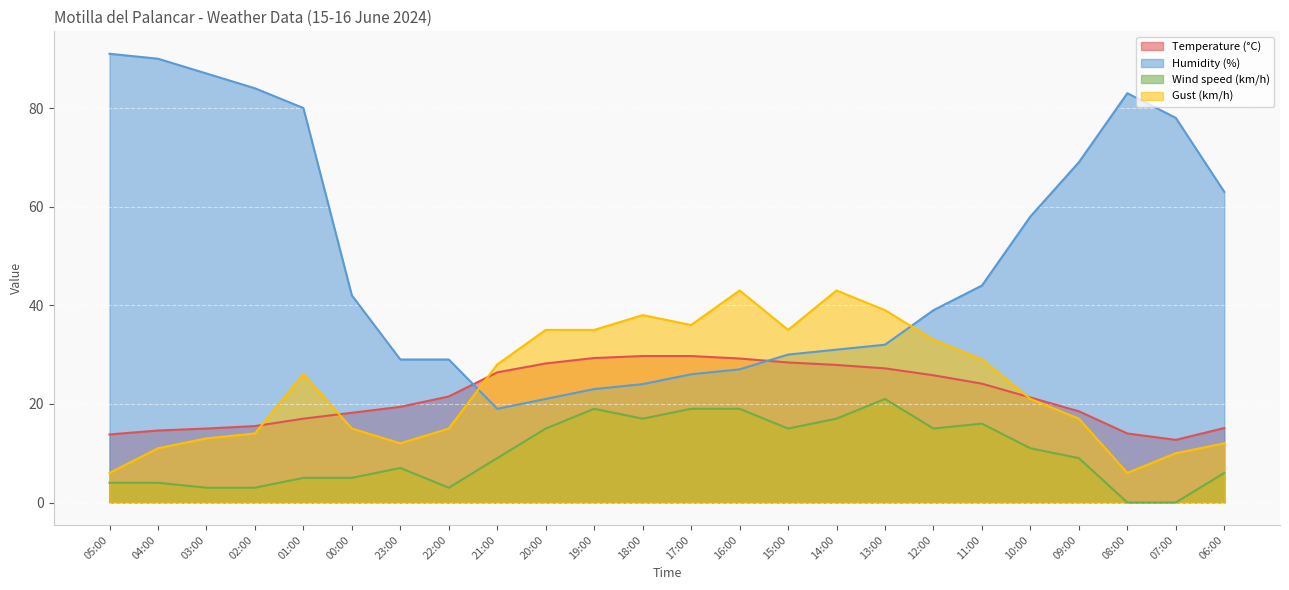

True or false: Wind speed (km/h) has more than 1 interior local peaks.

True